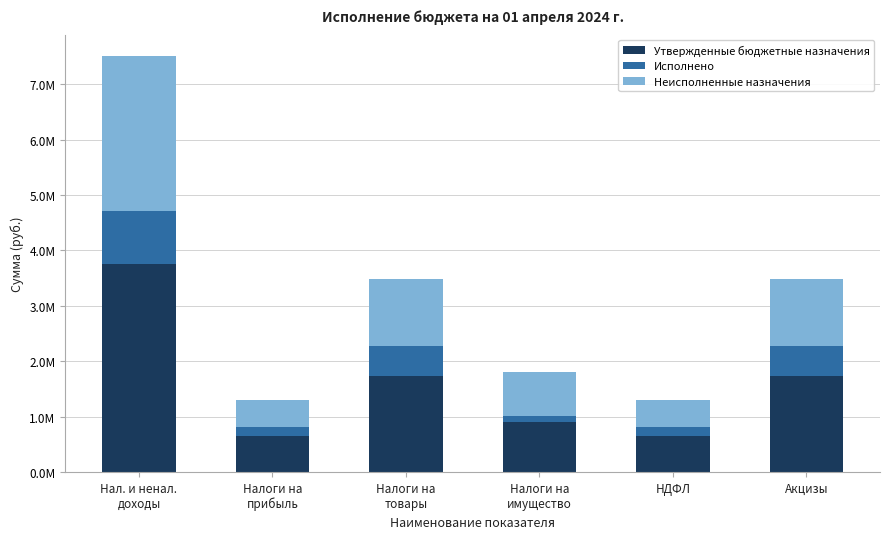

The Исполнено series shows 59417.6 at Налоги на
имущество. True or false?

False